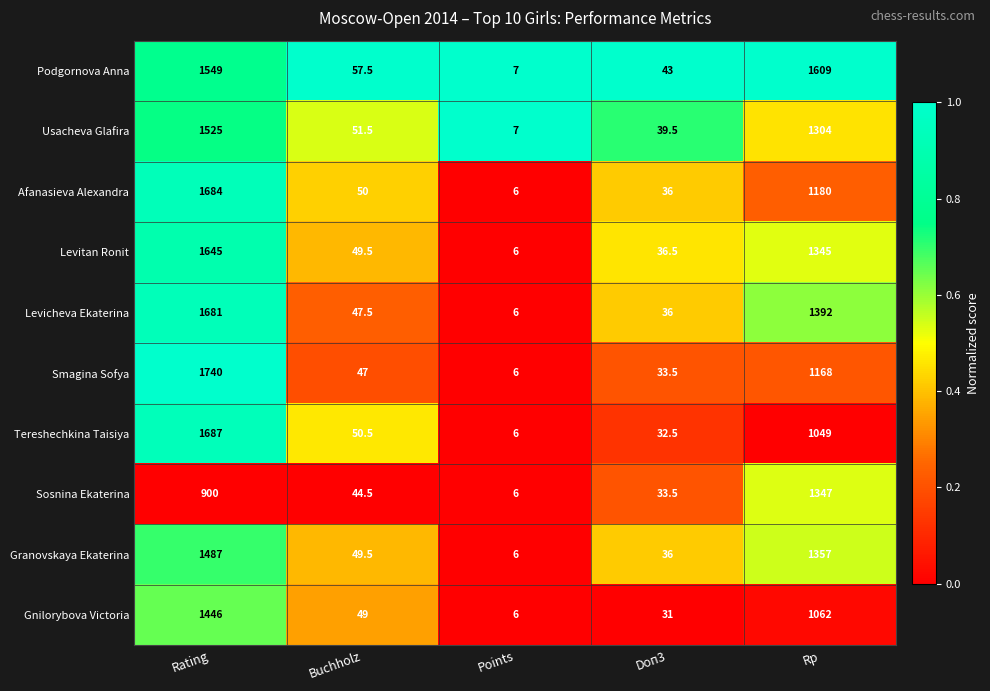

Which series changed the most between Buchholz and Rp?

Podgornova Anna